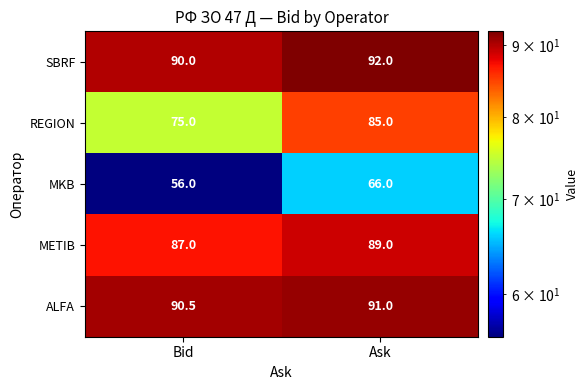

Which series has the largest total across all categories?

SBRF